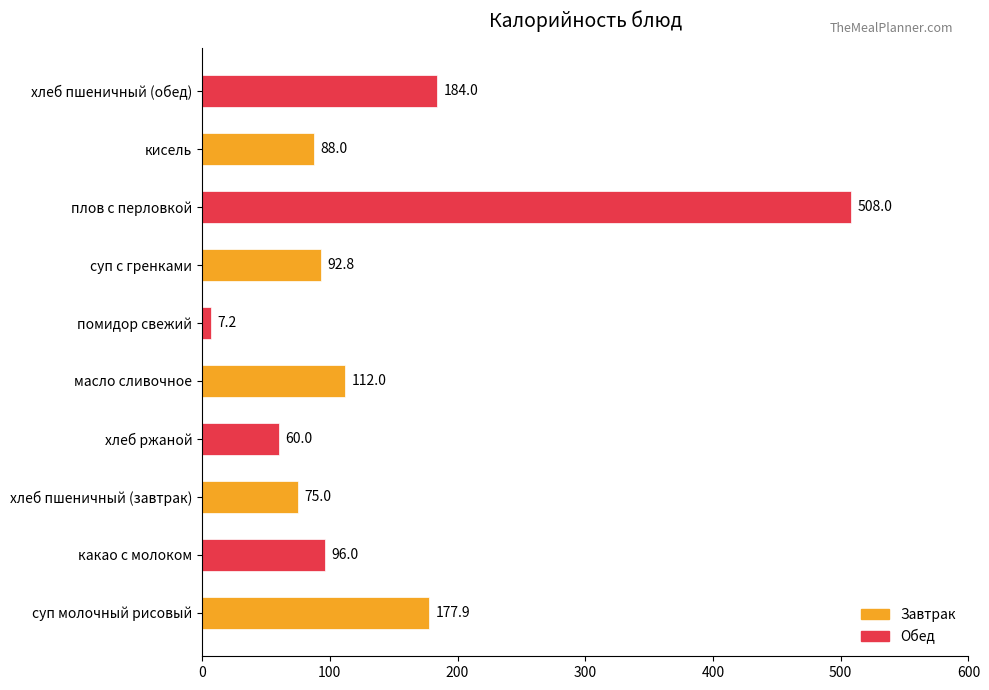

Reading bottom to top, what are all the values shown in this chart?

177.9	96.0	75.0	60.0	112.0	7.2	92.8	508.0	88.0	184.0